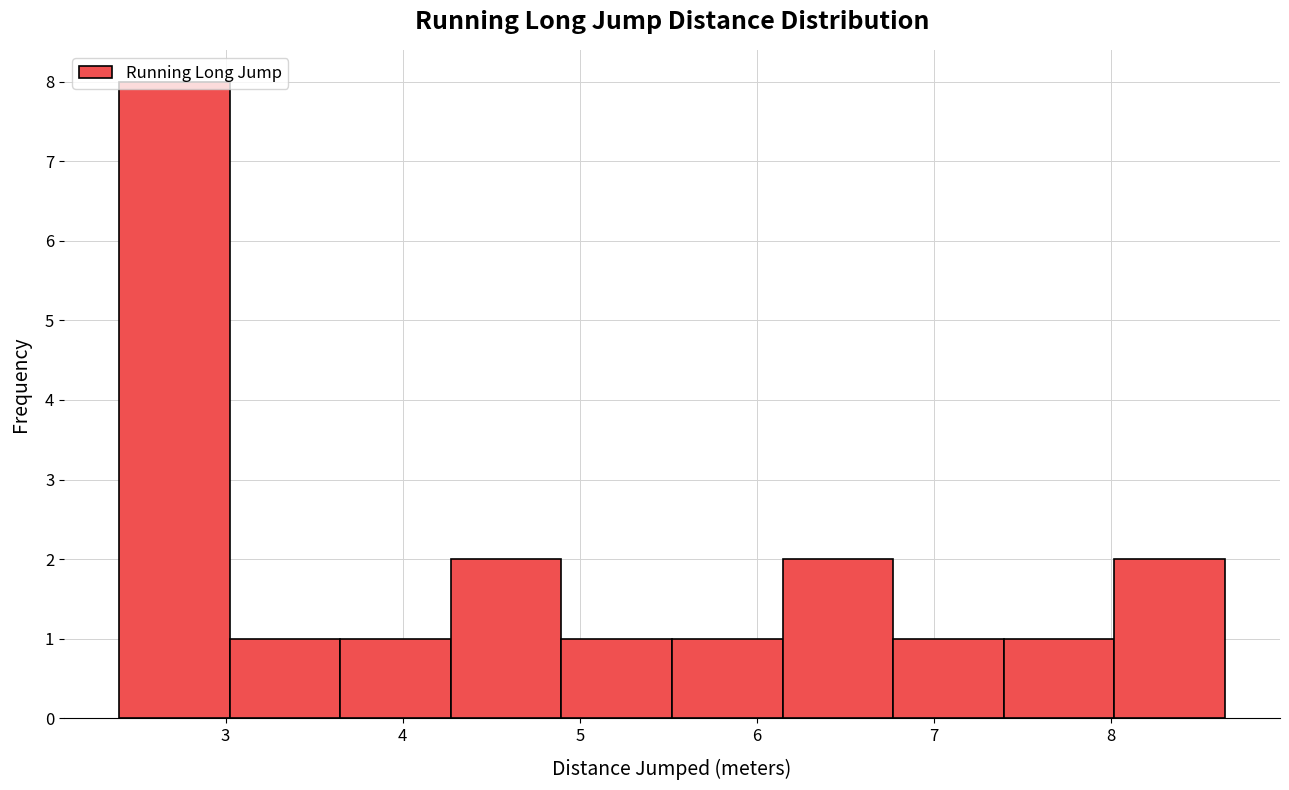

Reading left to right, transcribe this chart: for each bar, give the range it covers on the x-axis and its height. Neither the bar edges nor the heights are printed on the chart, so give them approximately, as read against the axes.

2.4 to 3.0: 8
3.0 to 3.6: 1
3.6 to 4.3: 1
4.3 to 4.9: 2
4.9 to 5.5: 1
5.5 to 6.1: 1
6.1 to 6.8: 2
6.8 to 7.4: 1
7.4 to 8.0: 1
8.0 to 8.6: 2